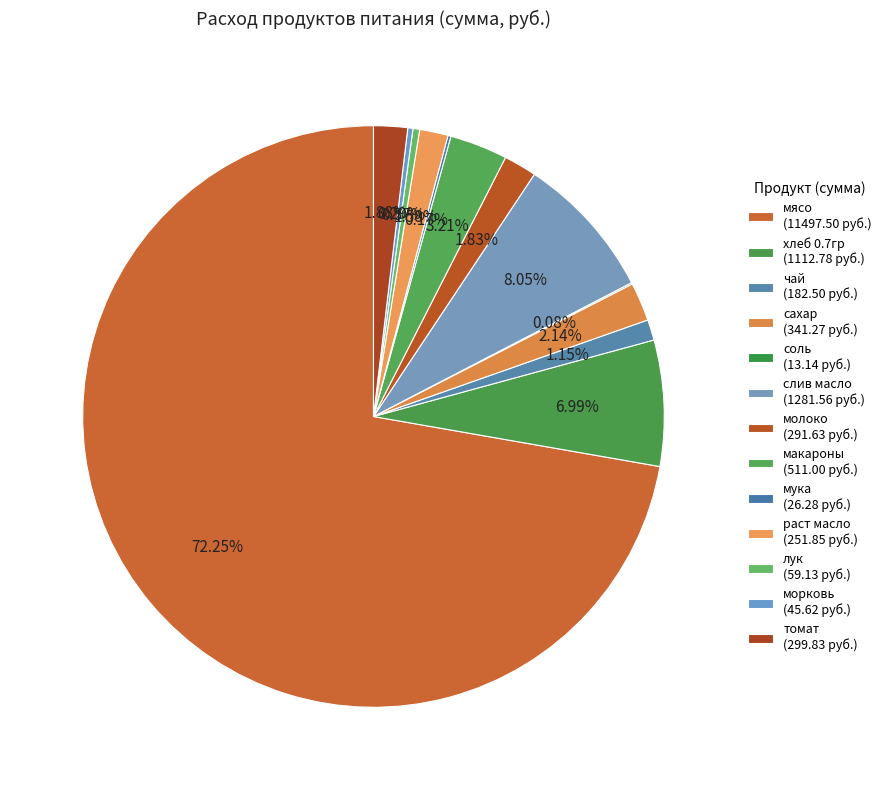

Which has a higher value, хлеб 0.7гр or макароны?

хлеб 0.7гр